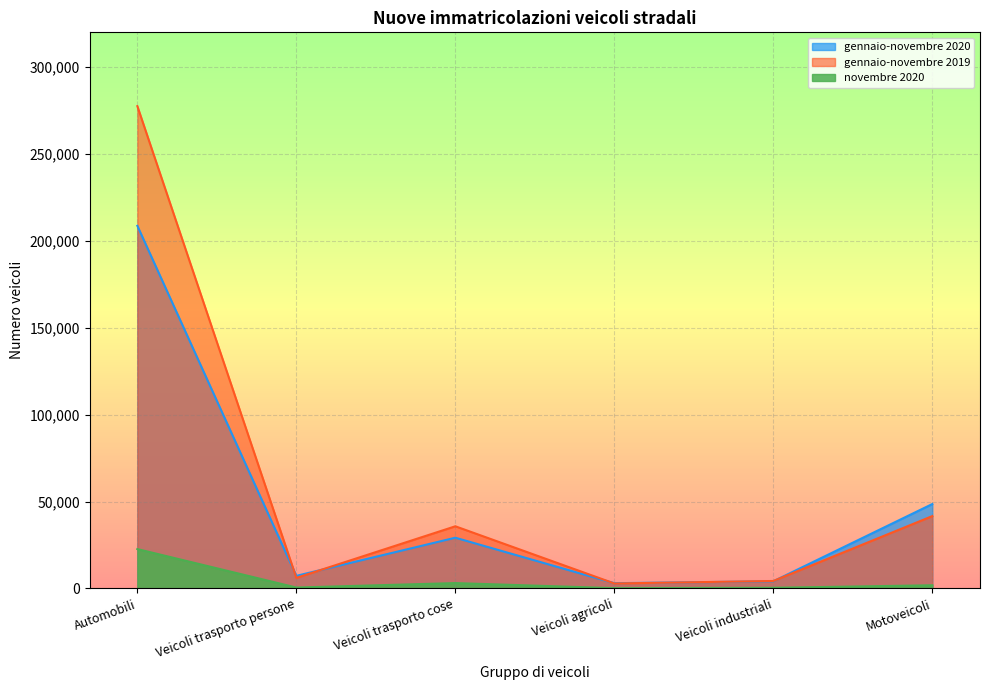

True or false: gennaio-novembre 2019 has more than 1 points higher than both neighbors.

False